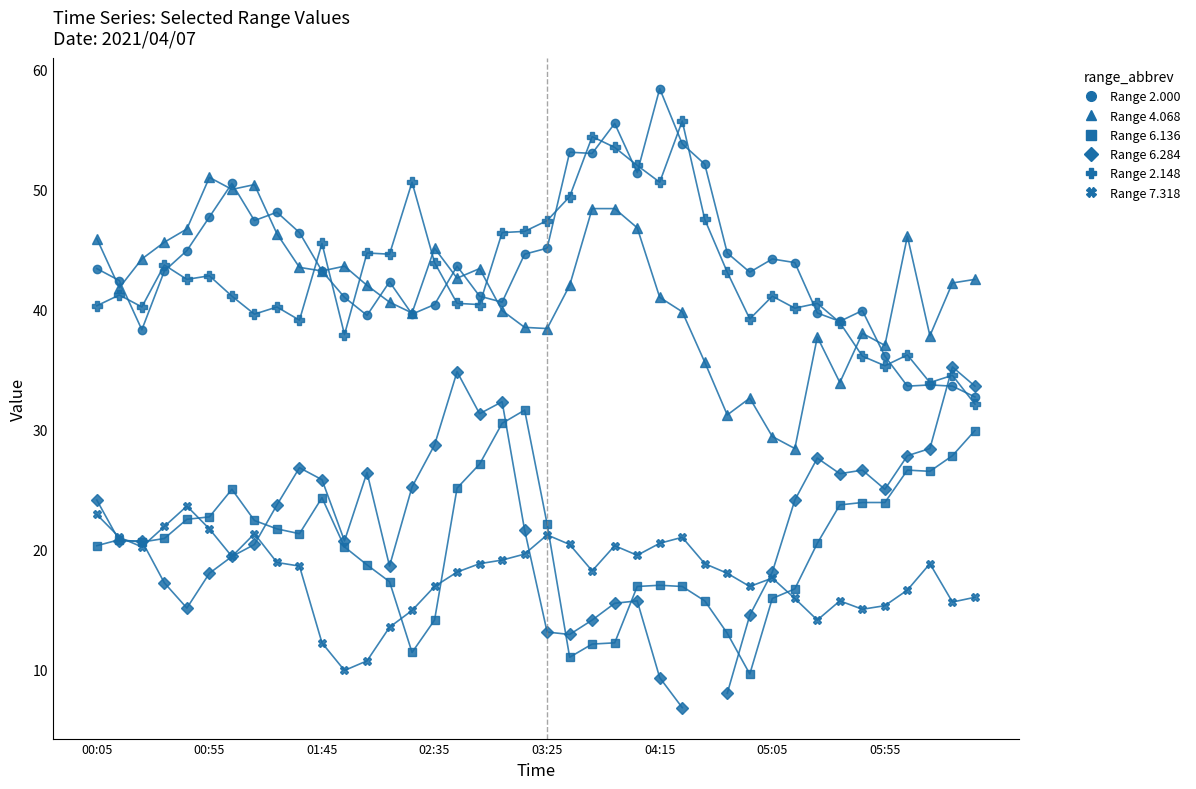

Which series has the largest range (max minus min)?

Range 6.284